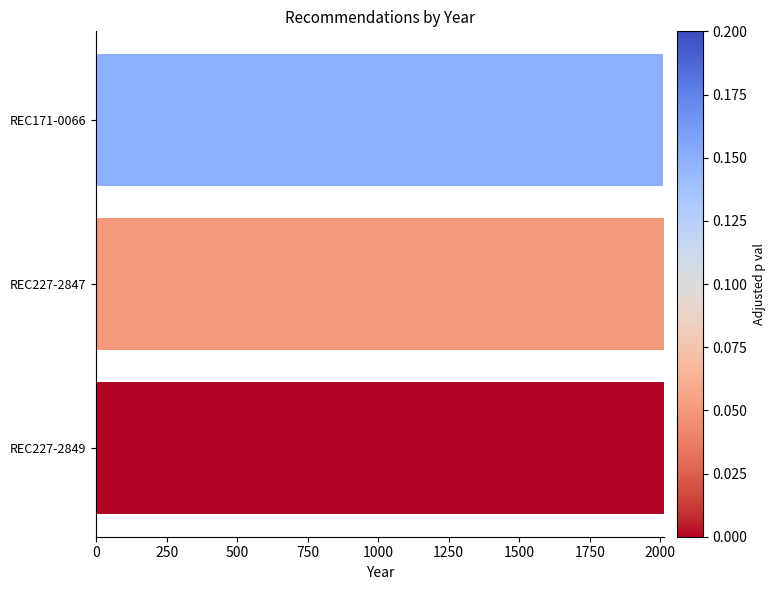

Count the values in the range 2009 to 2012.

3